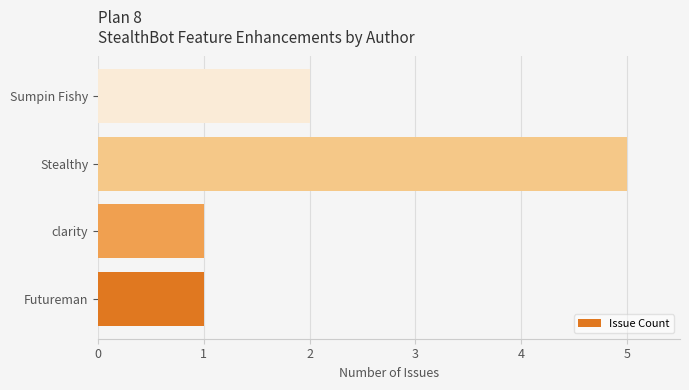

What is the ratio of the value at Stealthy to the value at clarity?

5.0